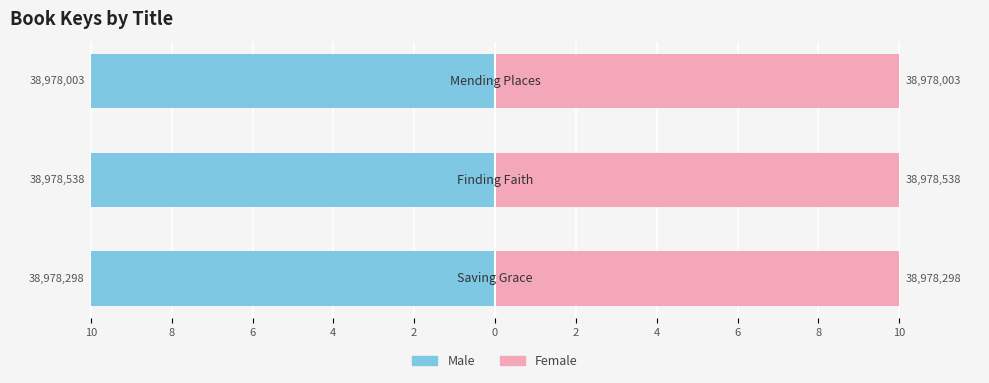

What is the average value of the Male series?

-10.0